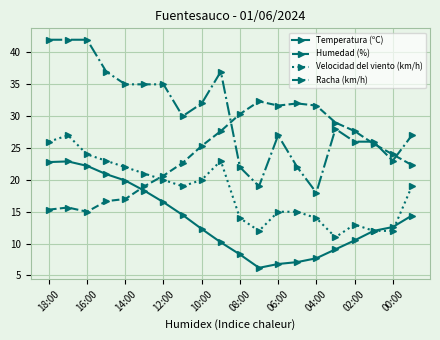

True or false: Velocidad del viento (km/h) and Racha (km/h) cross at least once.

False